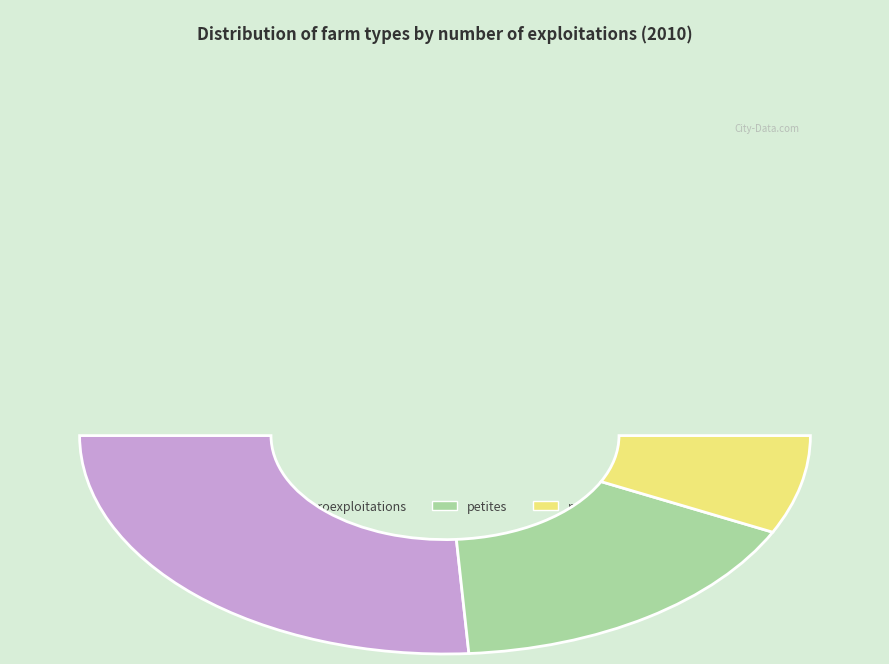

The moyennes slice represents 9% of the pie. True or false?

False